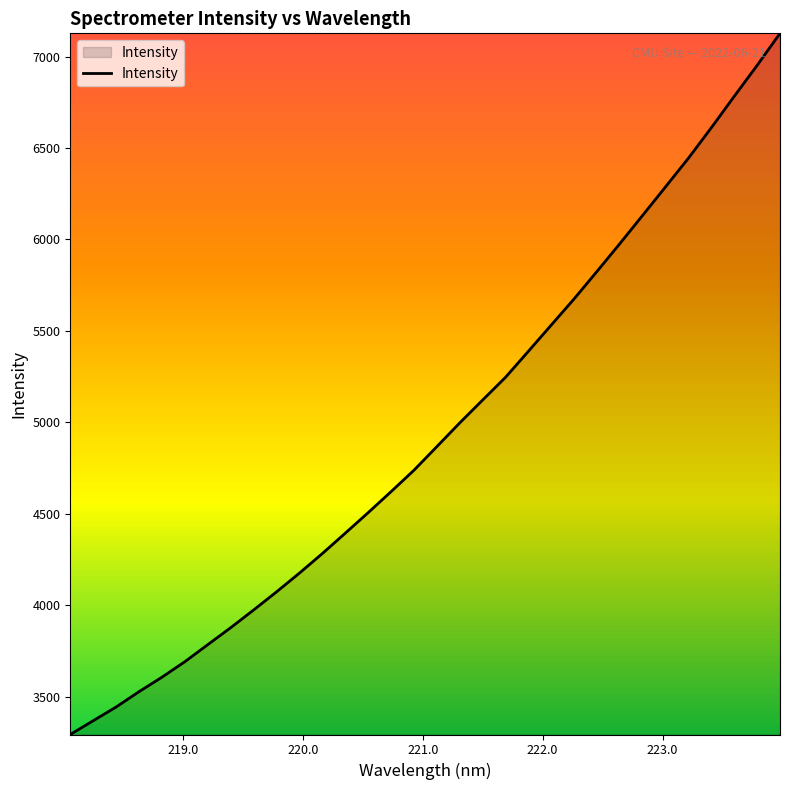

How many values exceed 4867?

16